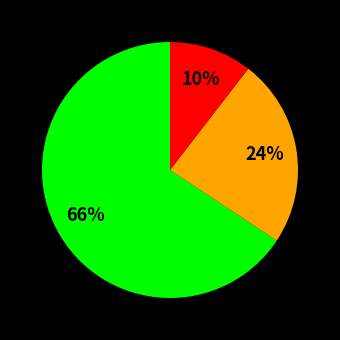

Is there a majority slice in this chart?

Yes